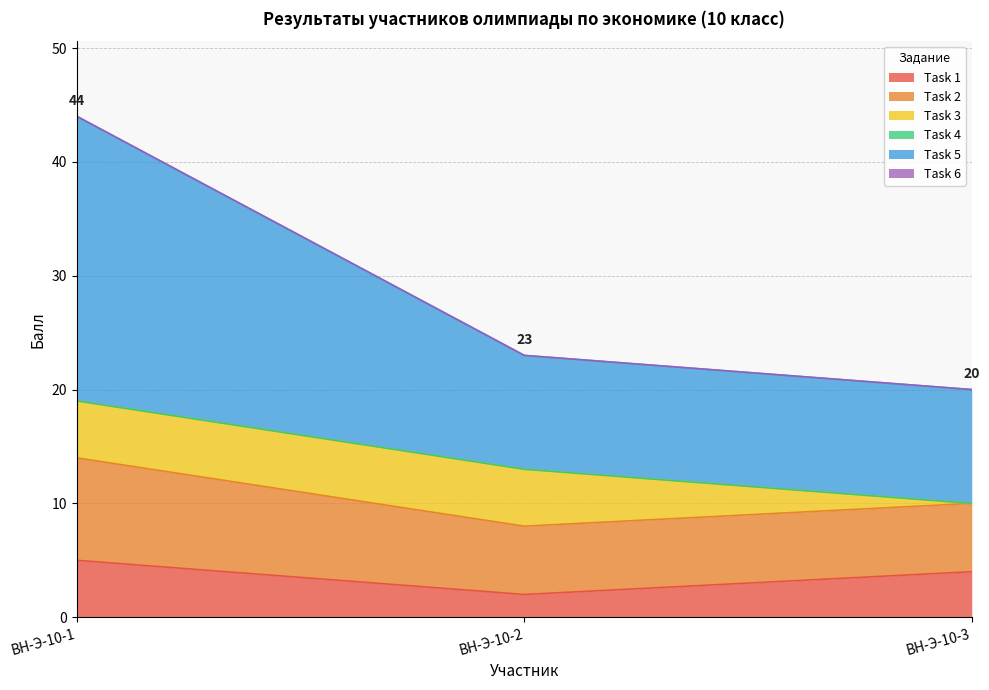

Does the chart have visible grid lines?

Yes